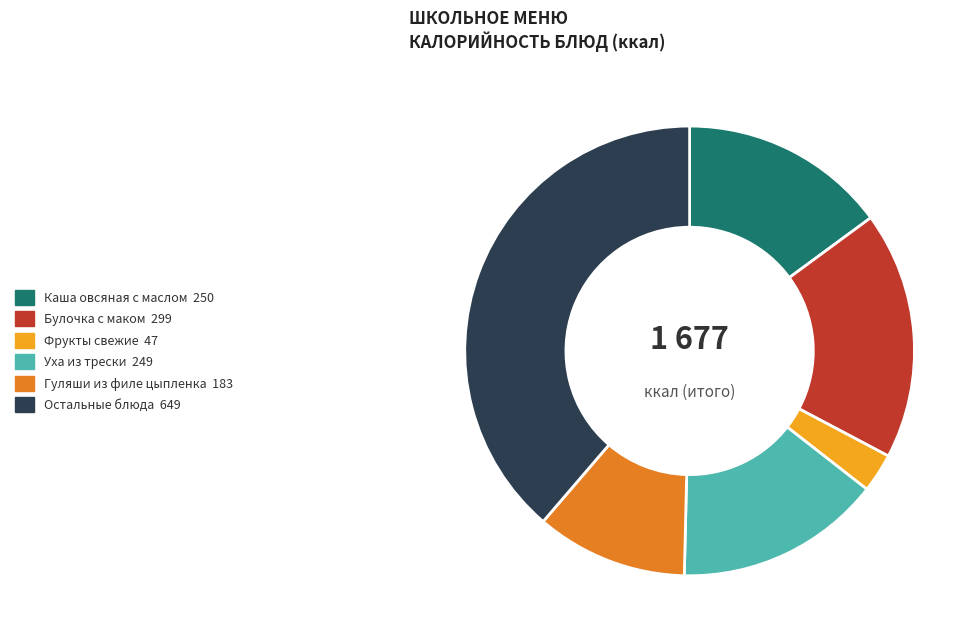

Combined, do Фрукты свежие 47 and Булочка с маком 299 account for over 50%?

No